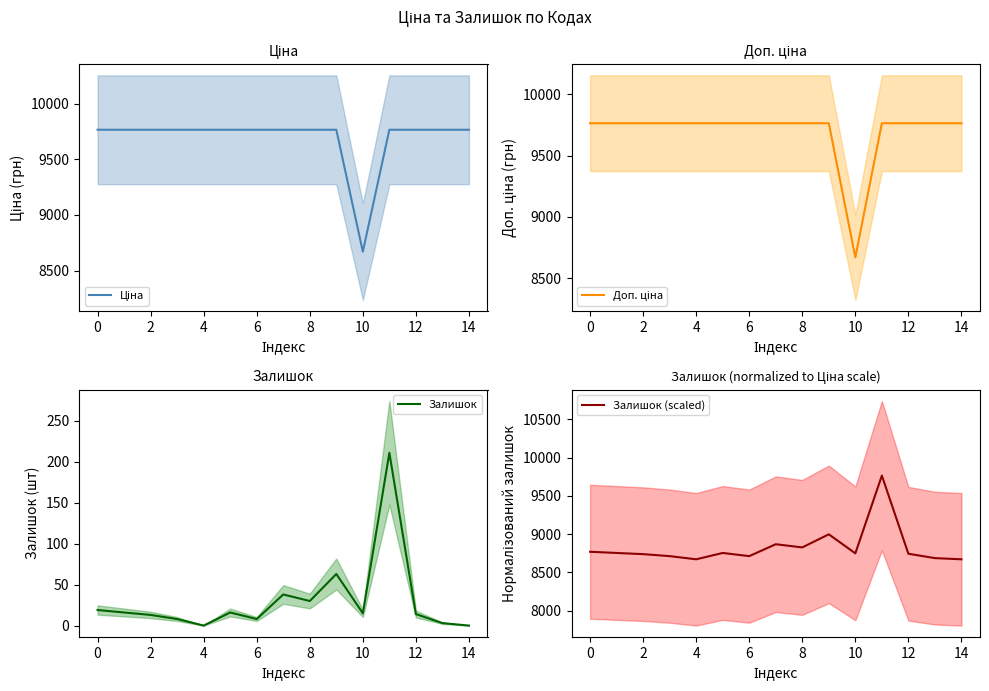

The value of Доп. ціна at 10 is 12841.0. True or false?

False